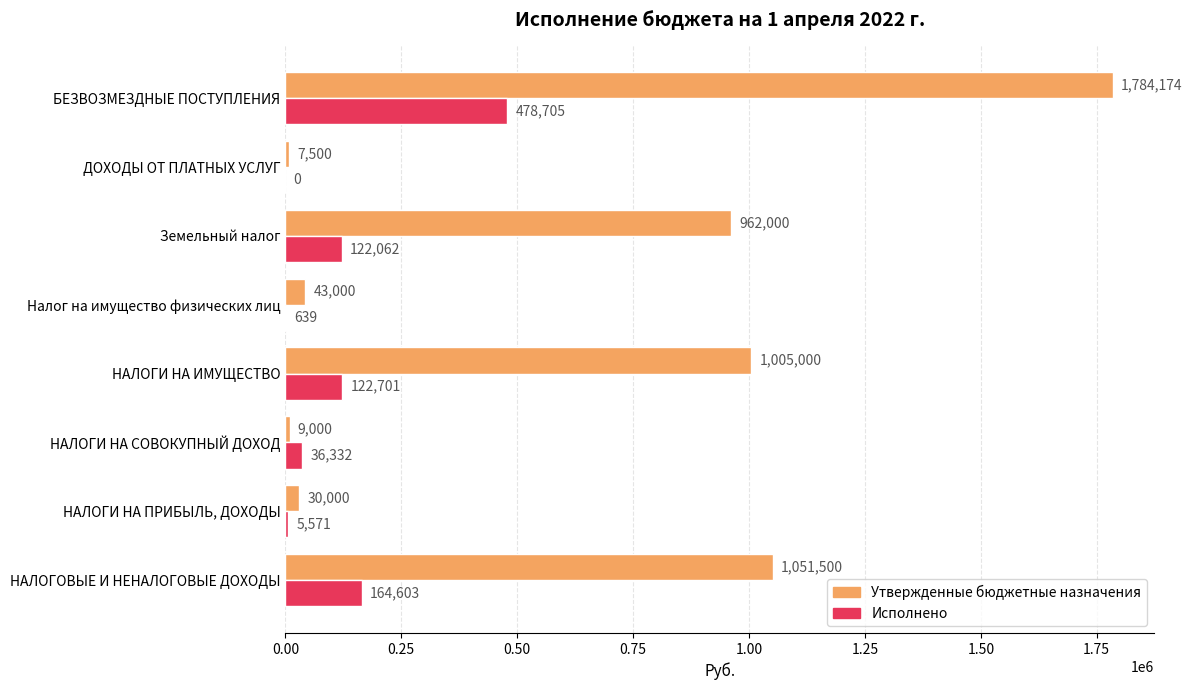

Which series has the largest total across all categories?

Утвержденные бюджетные назначения